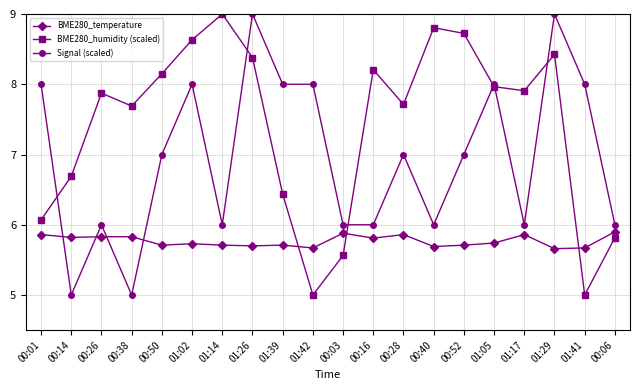

How many lines are shown in the chart?

3